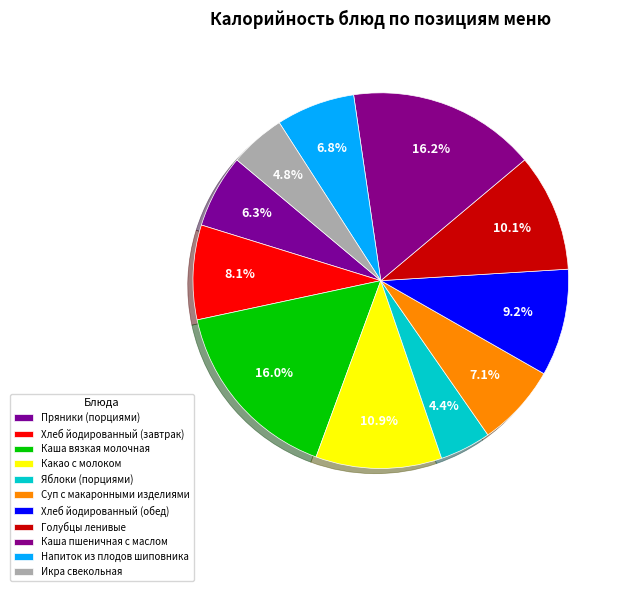

How many segments does this pie chart have?

11